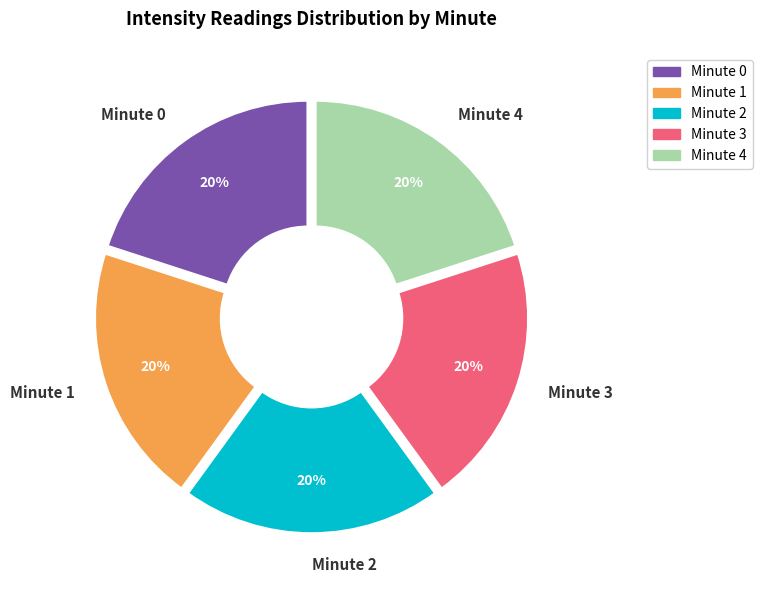

To the nearest percent, what is the difference between the largest and smallest slice percentages?

0%